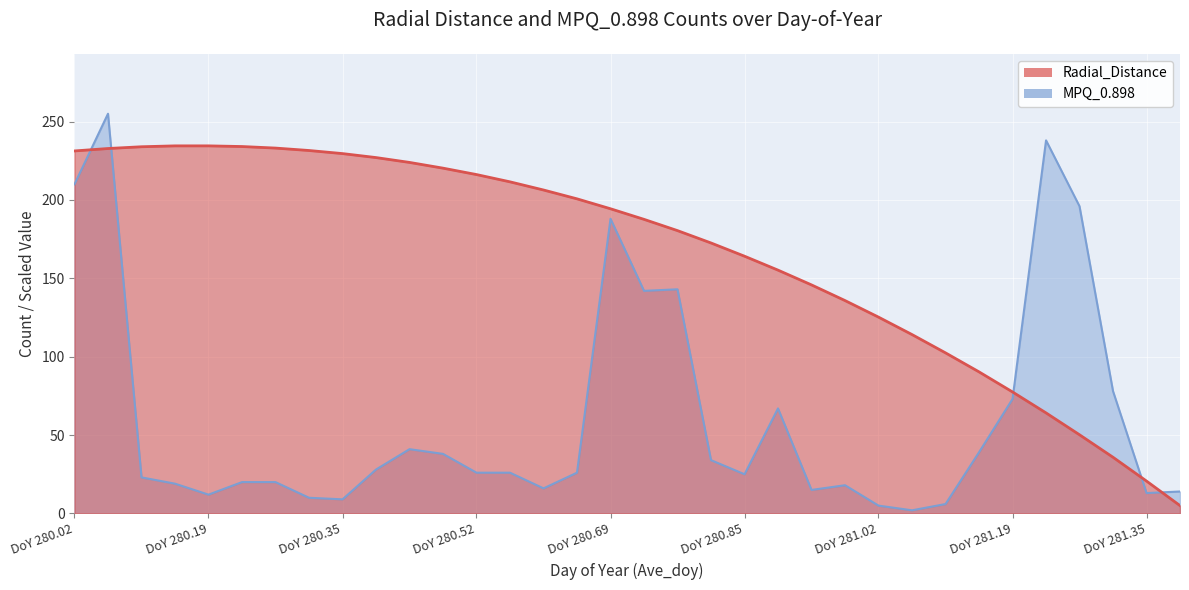

Rank the categories by MPQ_0.898 value from highest to lowest.

280.0625, 281.2292, 280.0208, 281.2708, 280.6875, 280.7708, 280.7292, 281.3125, 281.1875, 280.8958, 280.4375, 281.1458, 280.4792, 280.8125, 280.3958, 280.5208, 280.5625, 280.6458, 280.8542, 280.1042, 280.2292, 280.2708, 280.1458, 280.9792, 280.6042, 280.9375, 281.3958, 281.3542, 280.1875, 280.3125, 280.3542, 281.1042, 281.0208, 281.0625